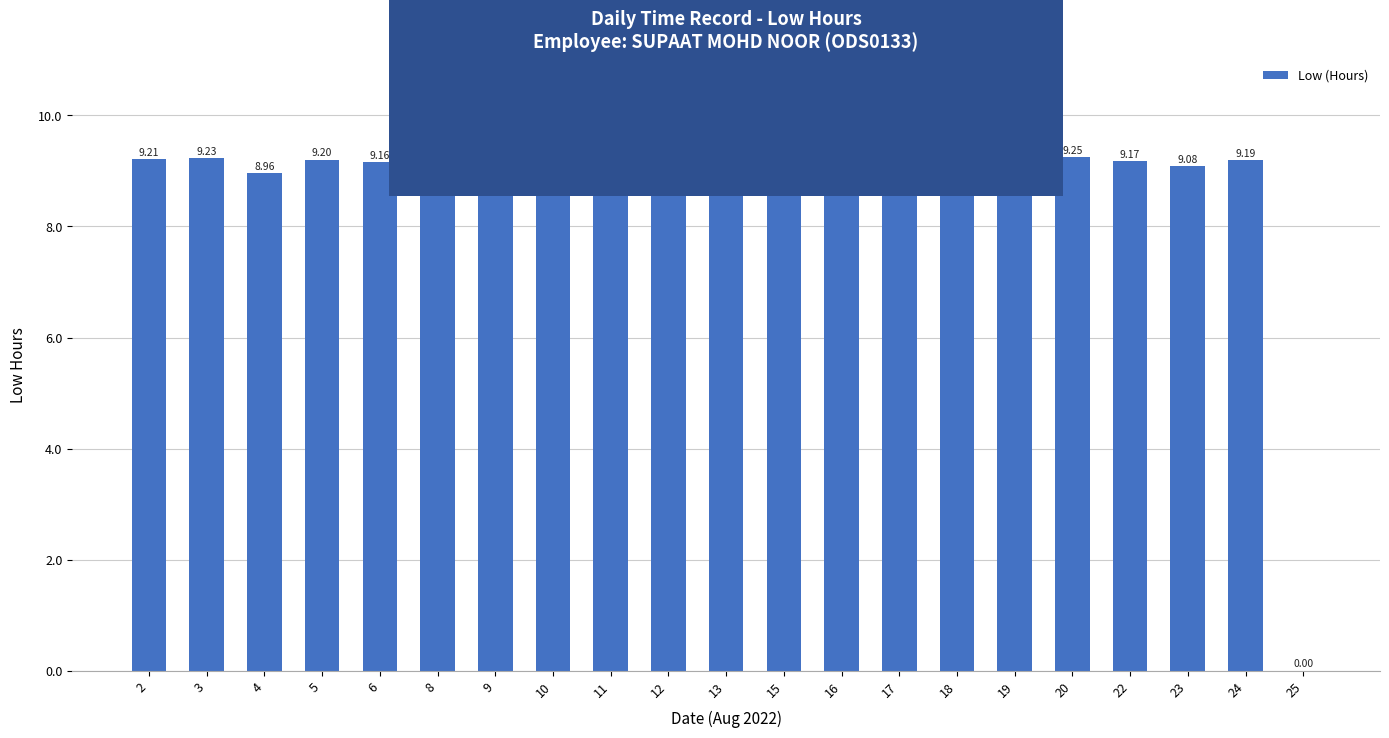

How many series are shown in this chart?

1